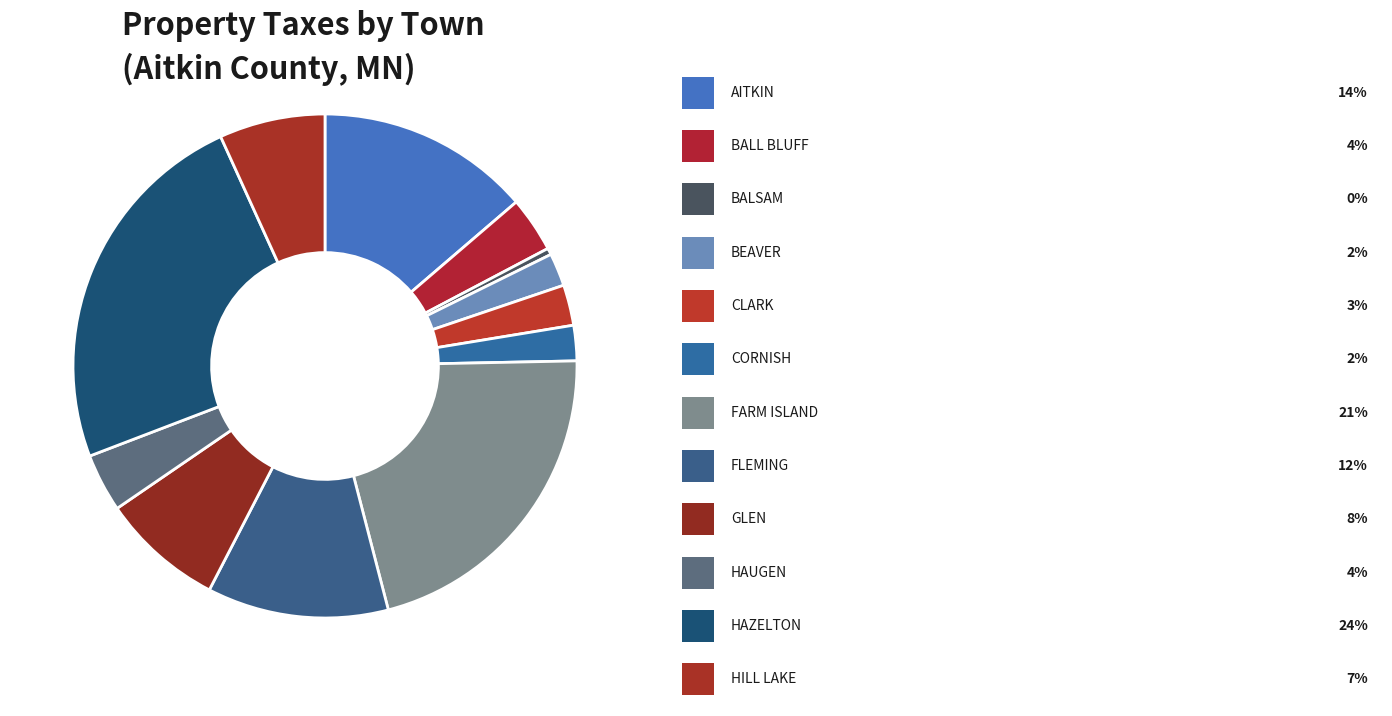

How many slices are in this pie chart?

12